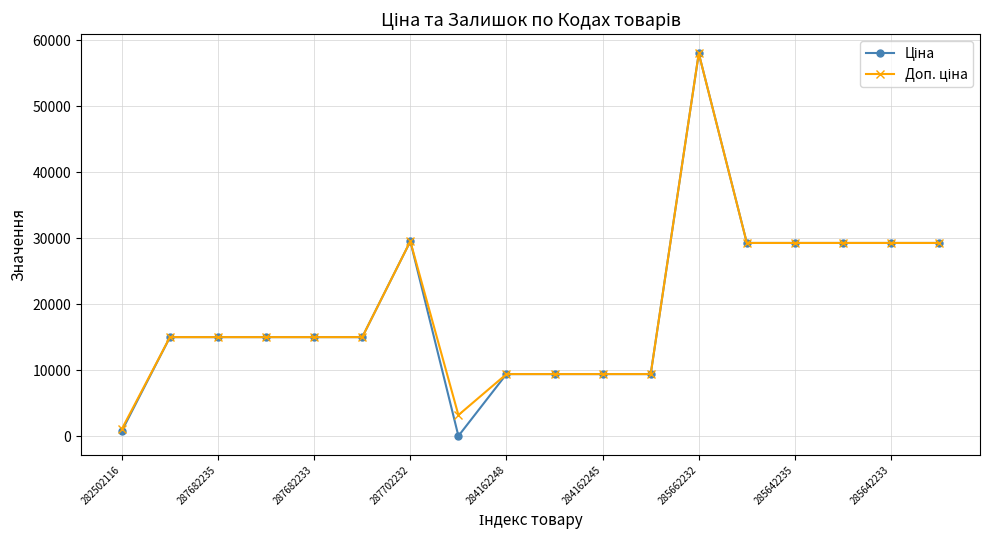

Is this an area chart (filled region under the line)?

No